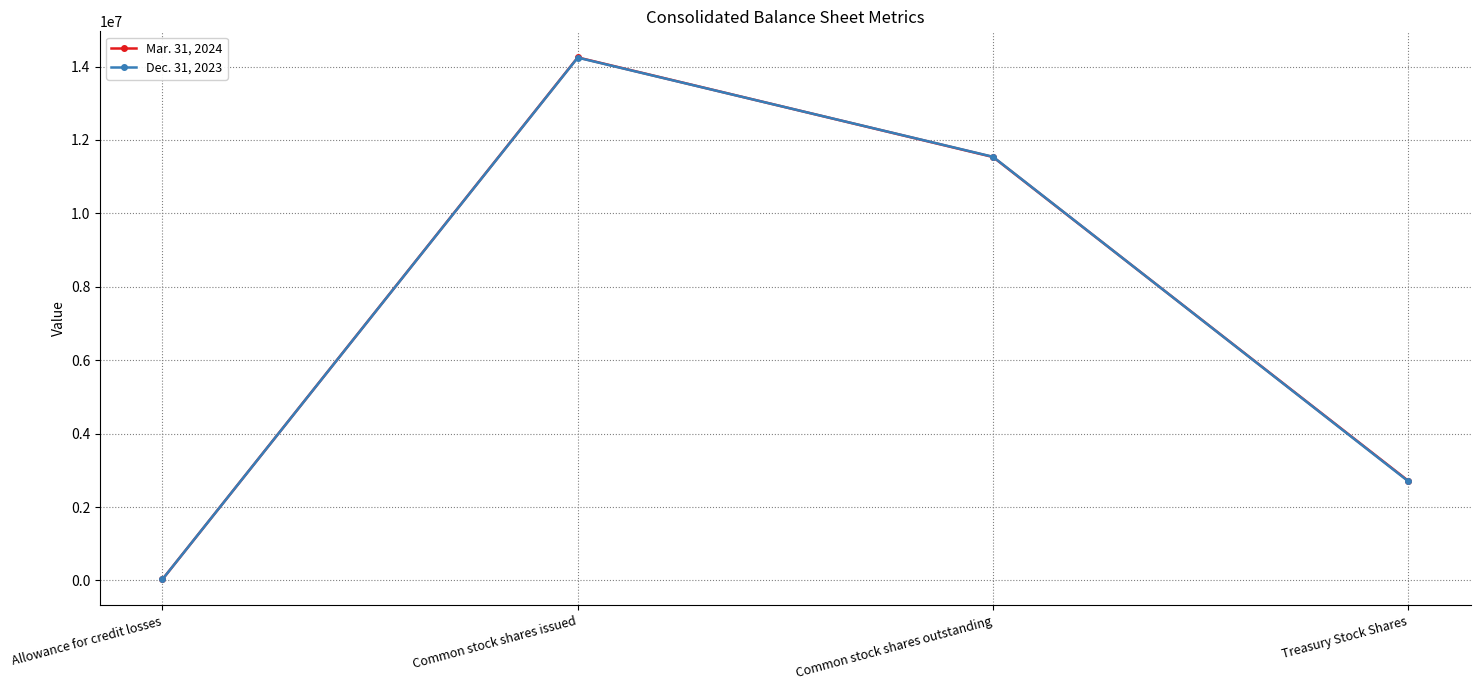

What is the total value across all series at Treasury Stock Shares?

5414519